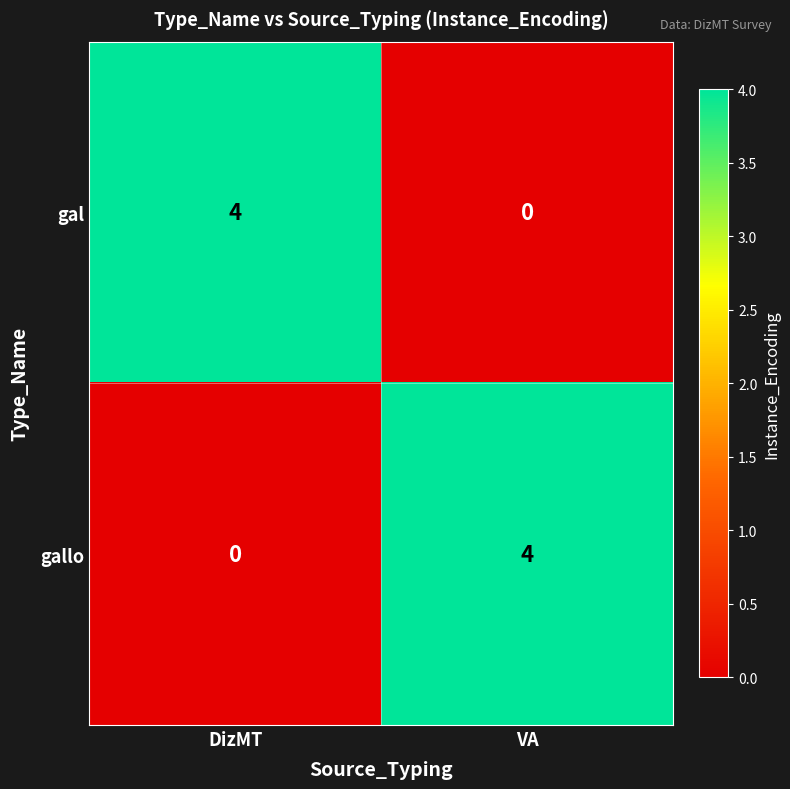

Is it true that gallo equals 4 at VA?

True